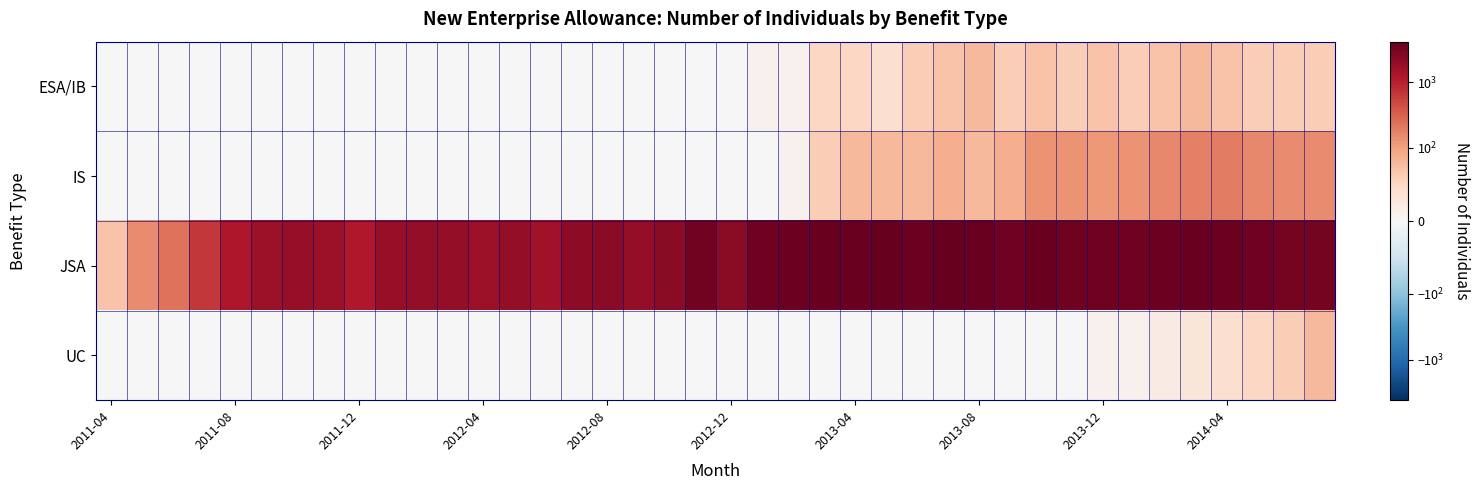

At how many categories does at least one series exceed 117?

39